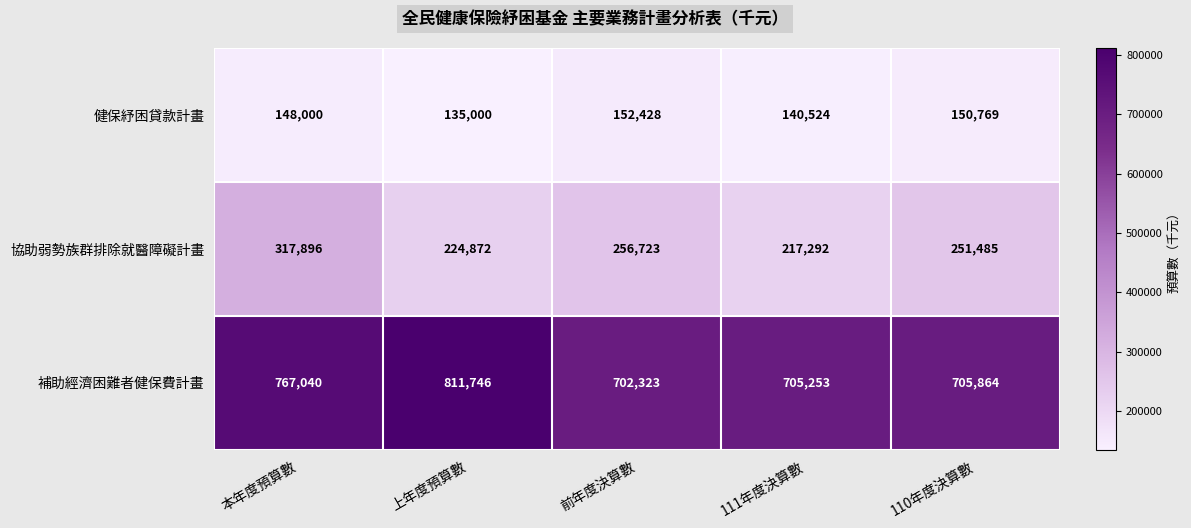

The 協助弱勢族群排除就醫障礙計畫 series shows 118801 at 上年度預算數. True or false?

False